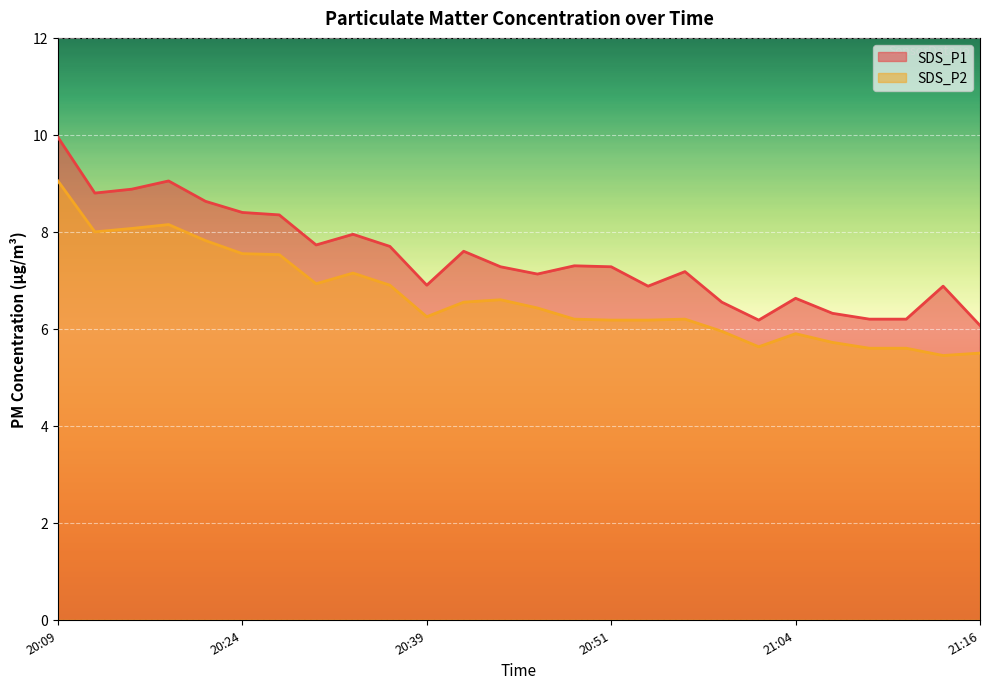

What is the greatest value displayed?

9.9